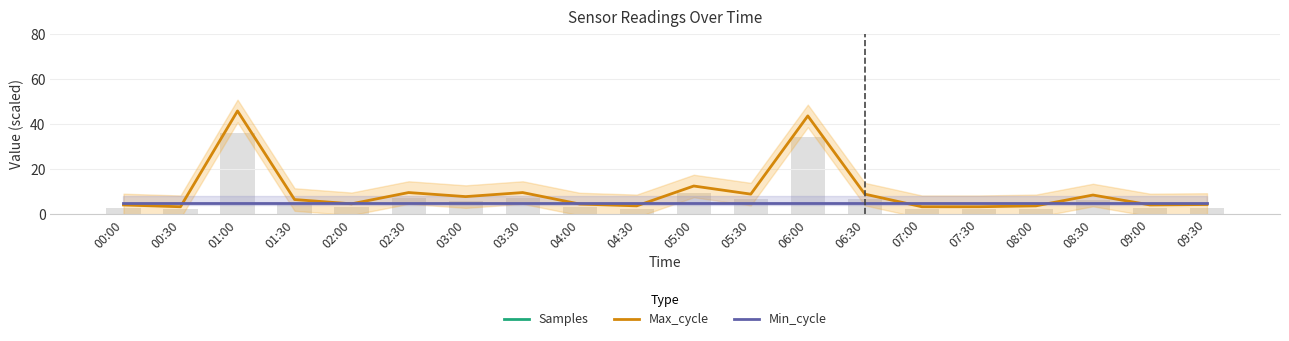

What are all the series names shown in the legend?

Samples, Max_cycle, Min_cycle